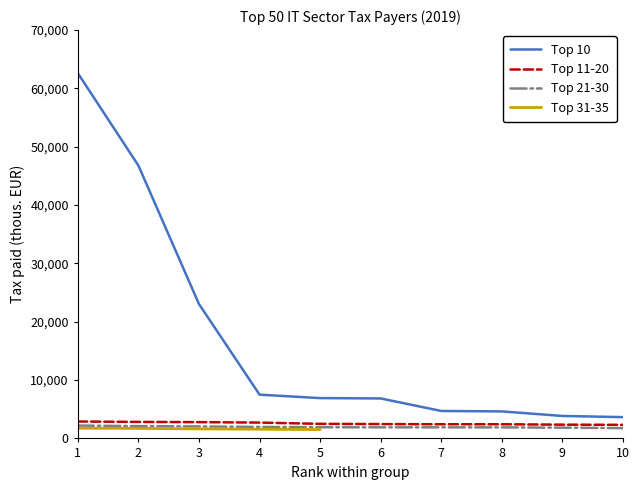

Where is Top 10 nearest to the value 33133?

3